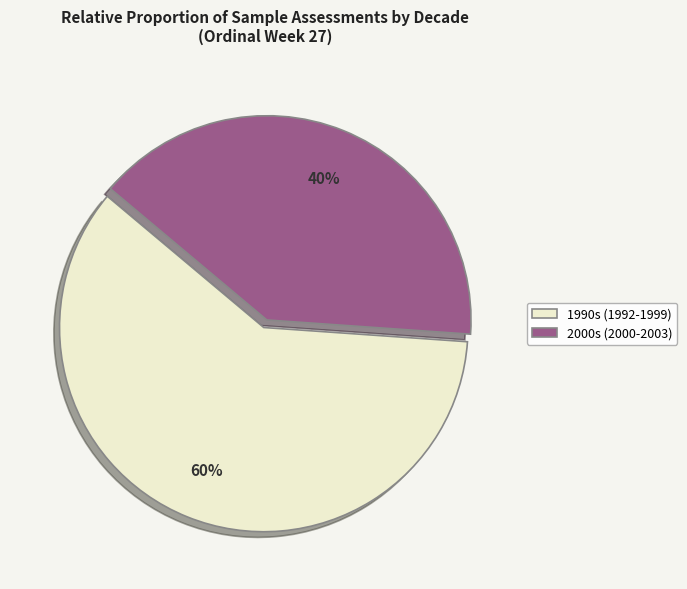

What percentage is the 2000s (2000-2003) slice, to the nearest percent?

40%